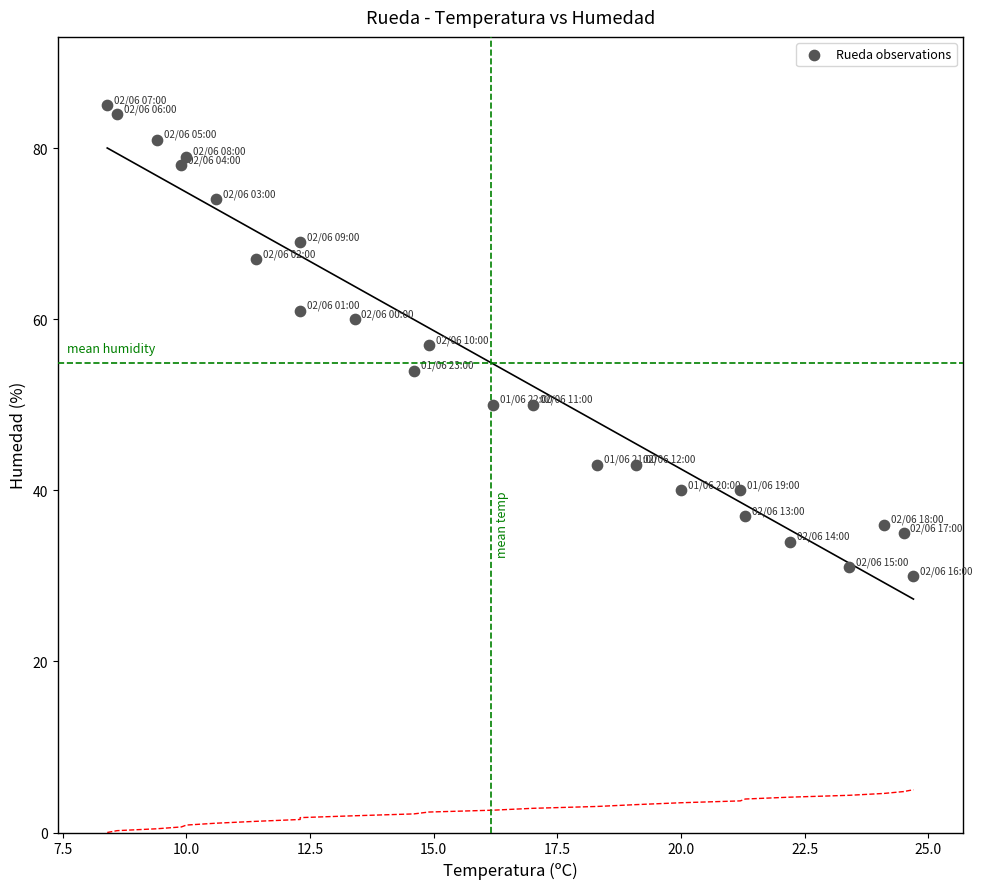

What is the range of Y values (max minus min)?

55